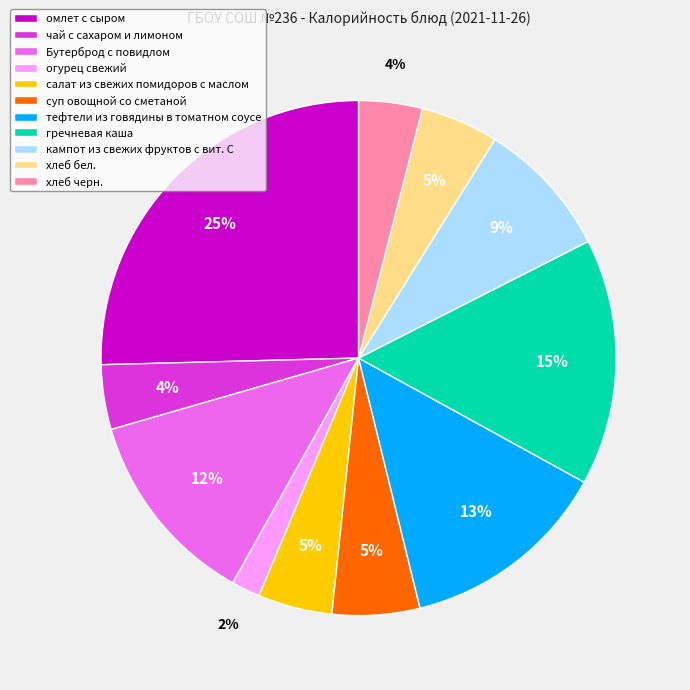

Does хлеб черн. represent more than half of the total?

No